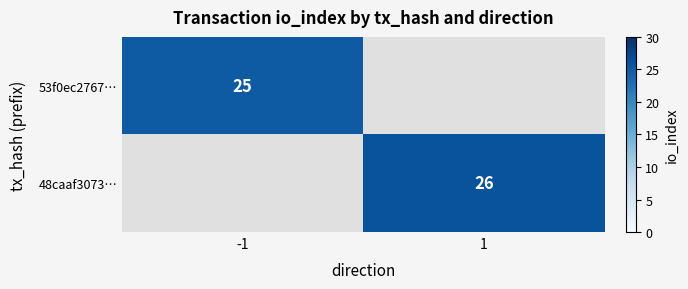

Count the number of data series in this chart.

2